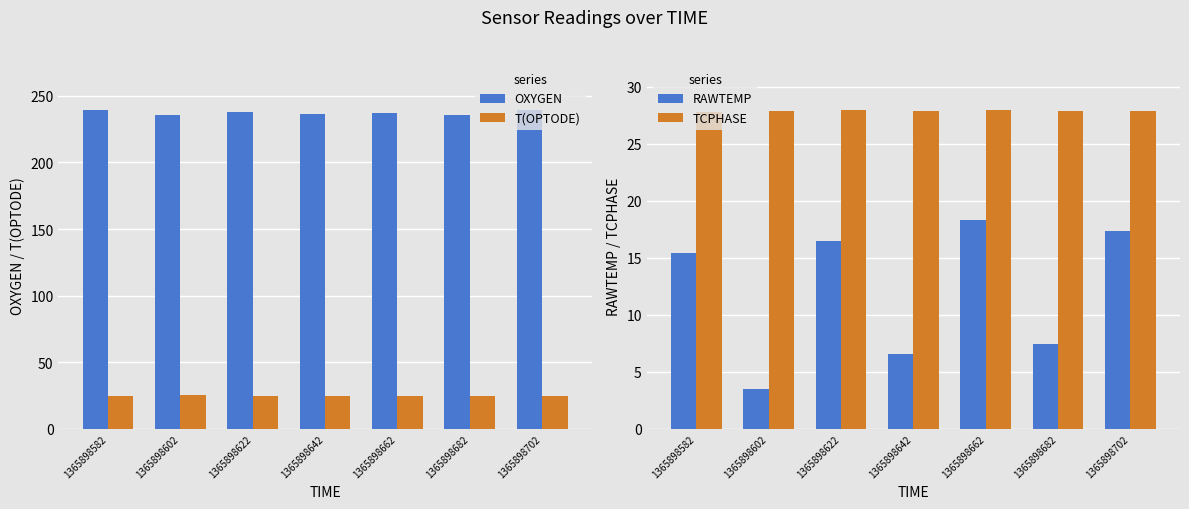

Reading right to left, extract all data points from this chart.

OXYGEN: 1365898702=239.3	1365898682=236.0	1365898662=237.1	1365898642=236.2	1365898622=237.5	1365898602=235.7	1365898582=239.5
T(OPTODE): 1365898702=24.6	1365898682=24.9	1365898662=24.6	1365898642=25.0	1365898622=24.7	1365898602=25.1	1365898582=24.7
RAWTEMP: 1365898702=17.3	1365898682=7.4	1365898662=18.3	1365898642=6.6	1365898622=16.5	1365898602=3.5	1365898582=15.4
TCPHASE: 1365898702=27.9	1365898682=27.9	1365898662=28.0	1365898642=27.9	1365898622=27.9	1365898602=27.9	1365898582=27.8